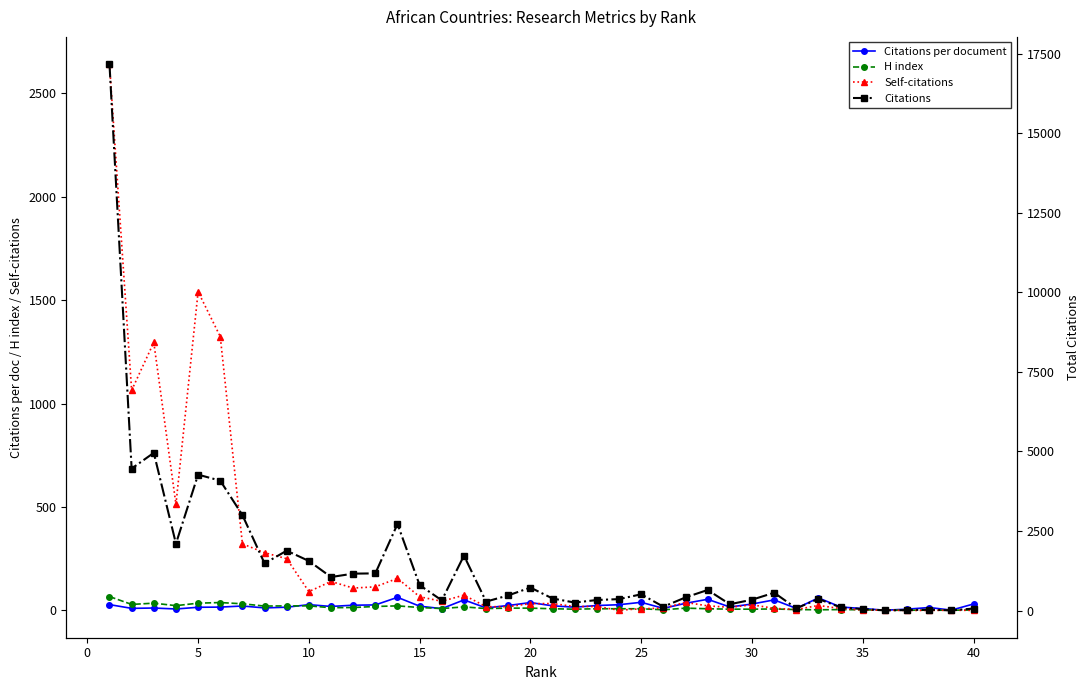

How many values in the Citations per document series exceed 20?

20